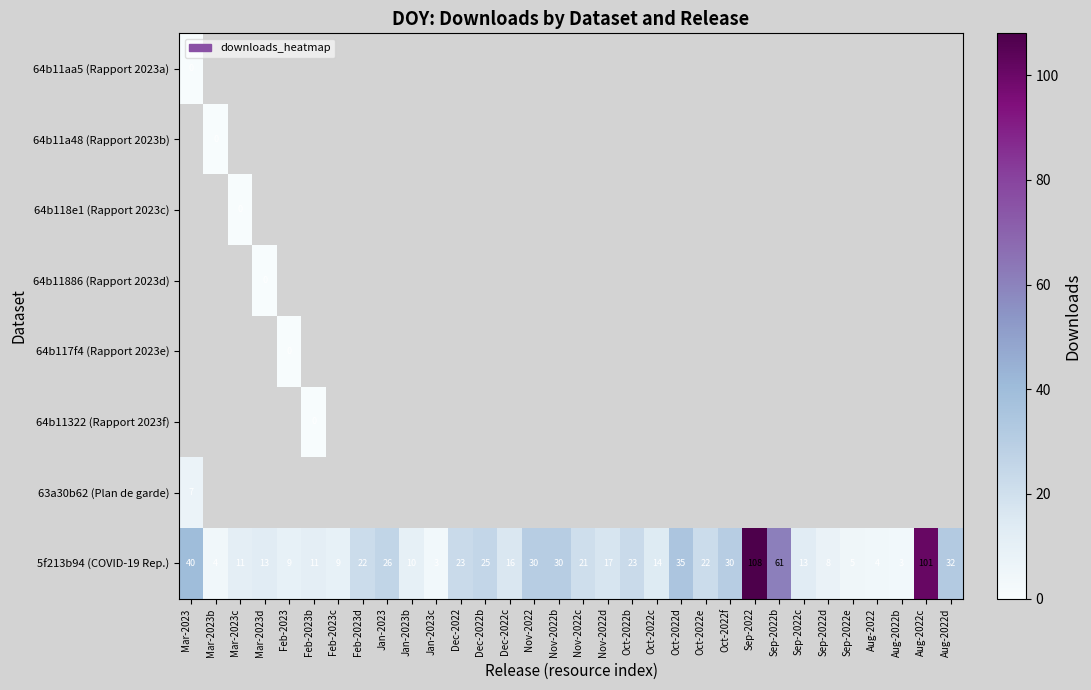

The value of 5f213b94 (COVID-19 Rep.) at Jan-2023 is 26. True or false?

True